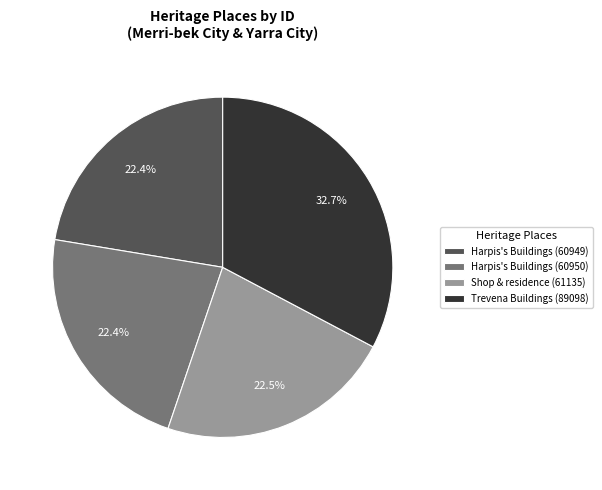

How many segments does this pie chart have?

4